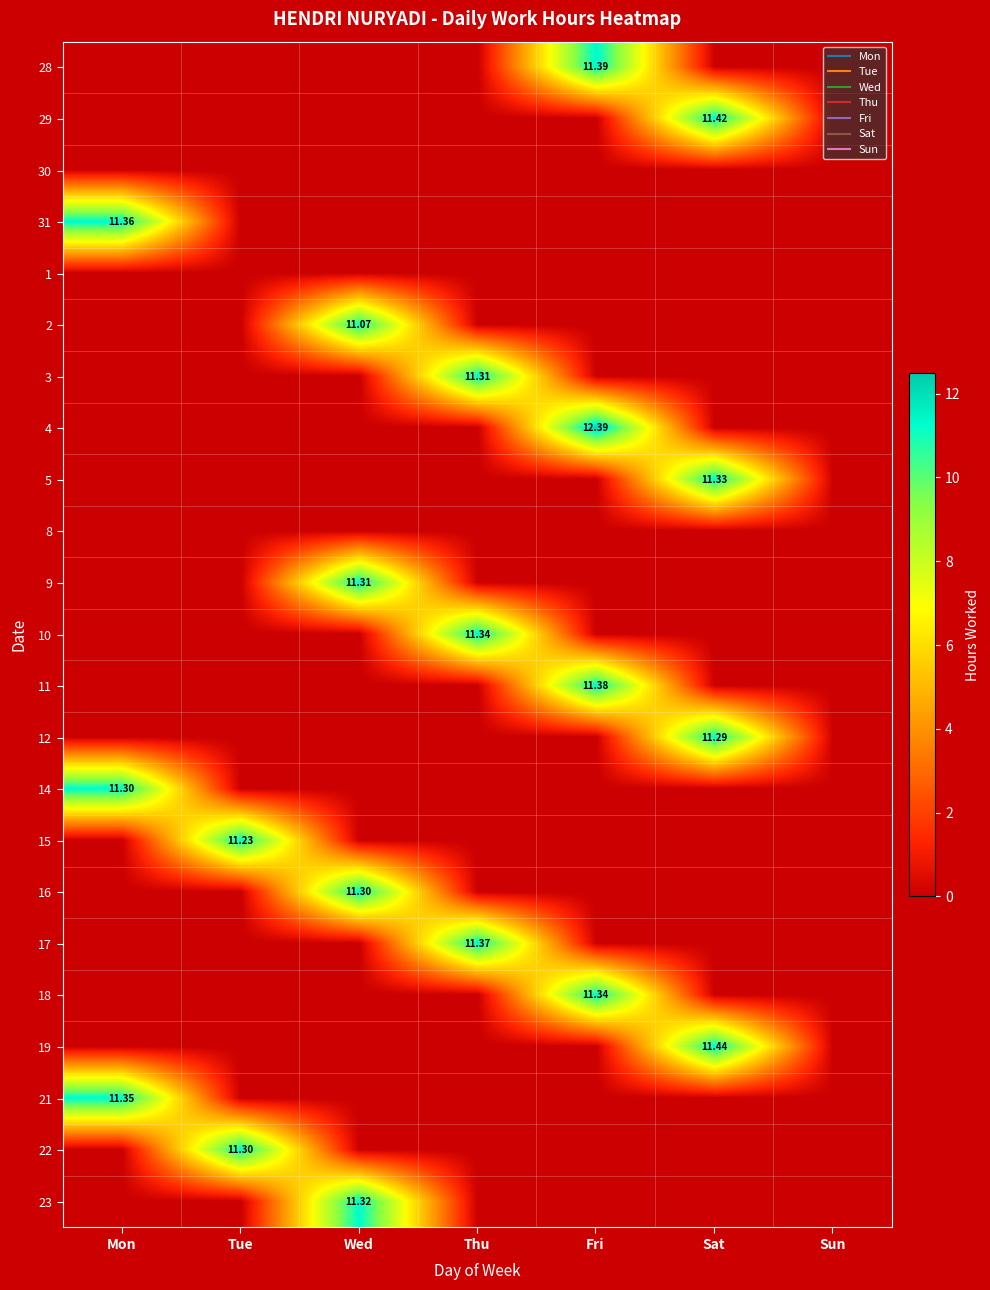

Is the value of 17 at Tue greater than the value of 22 at Tue?

No